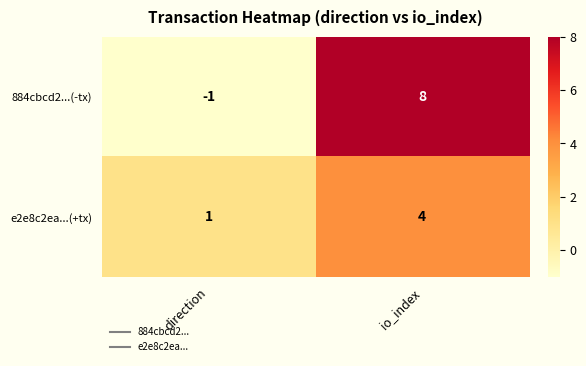

Reading right to left, list all the values displayed in this chart.

884cbcd2...(-tx): io_index=8	direction=-1
e2e8c2ea...(+tx): io_index=4	direction=1